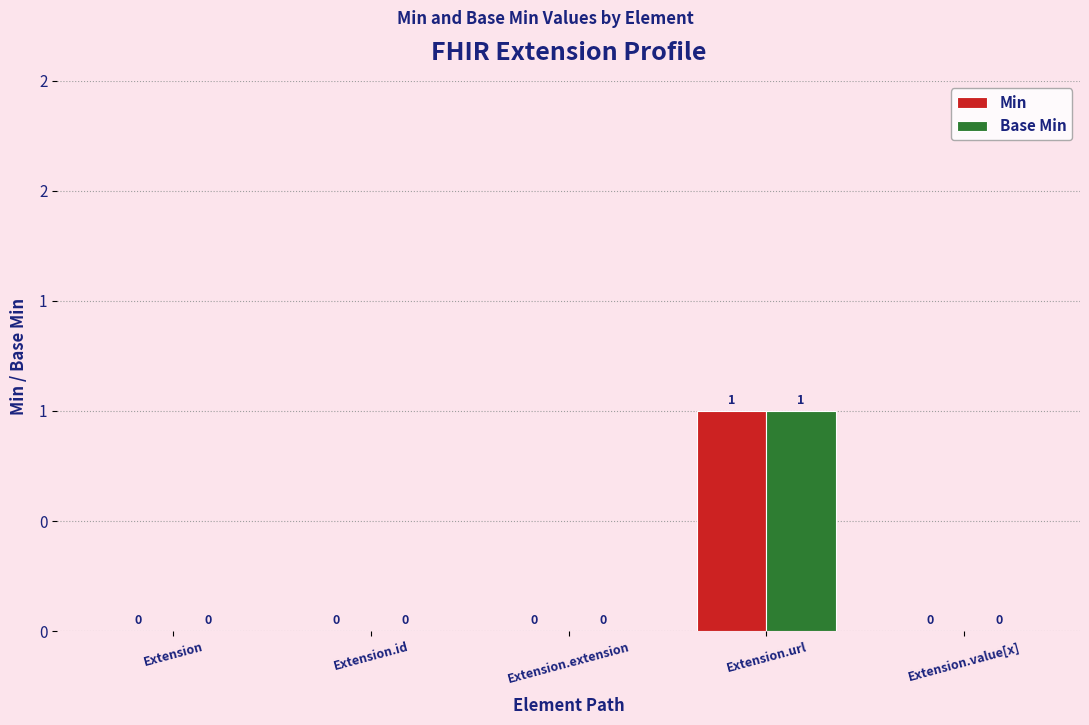

Are the bars horizontal?

No